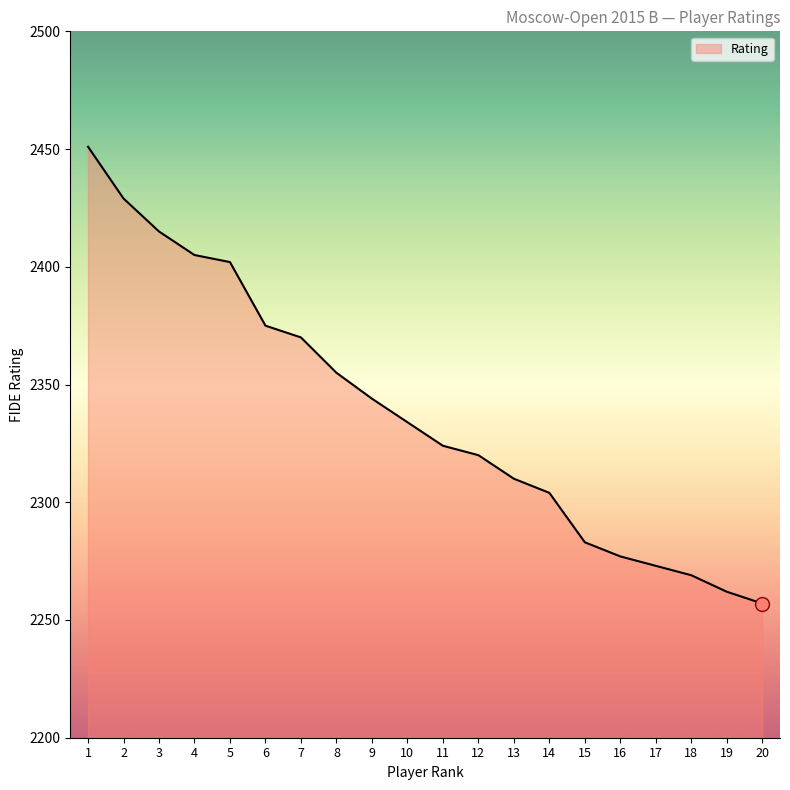

What is the approximate value at 4, to the nearest 5?

2405